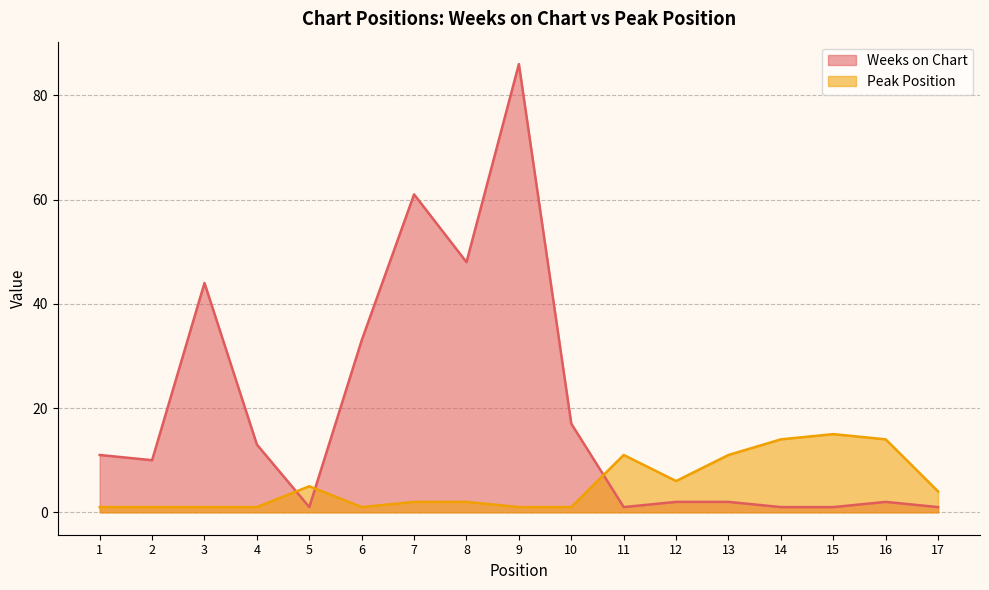

Between 12 and 16, which series saw the biggest shift?

Peak Position